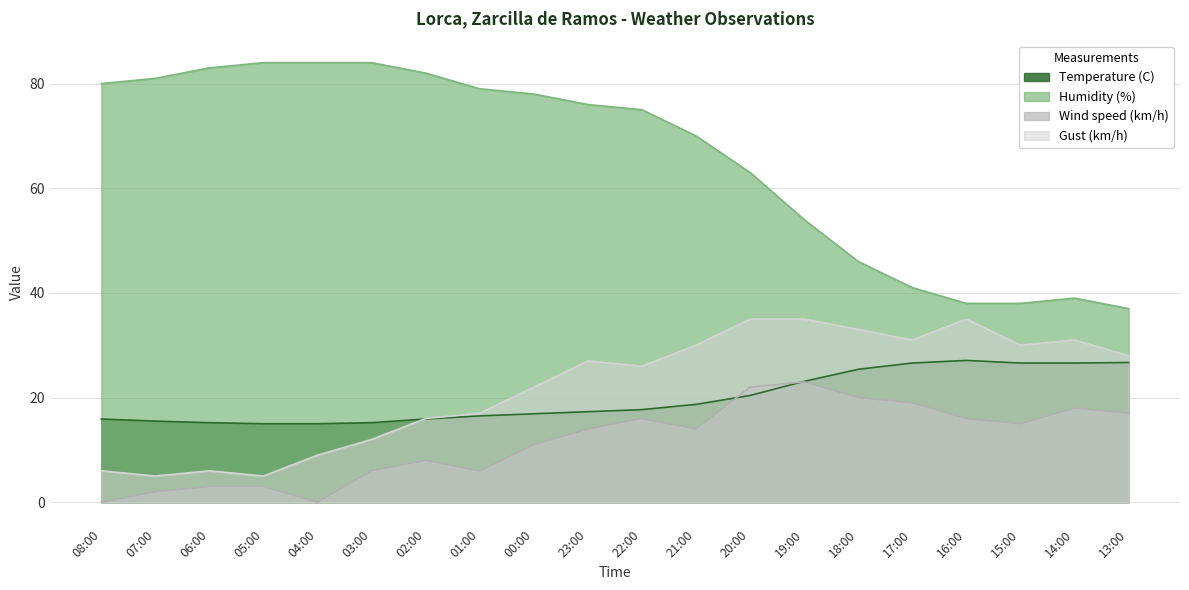

True or false: Temperature (C) has more than 0 interior local peaks.

True